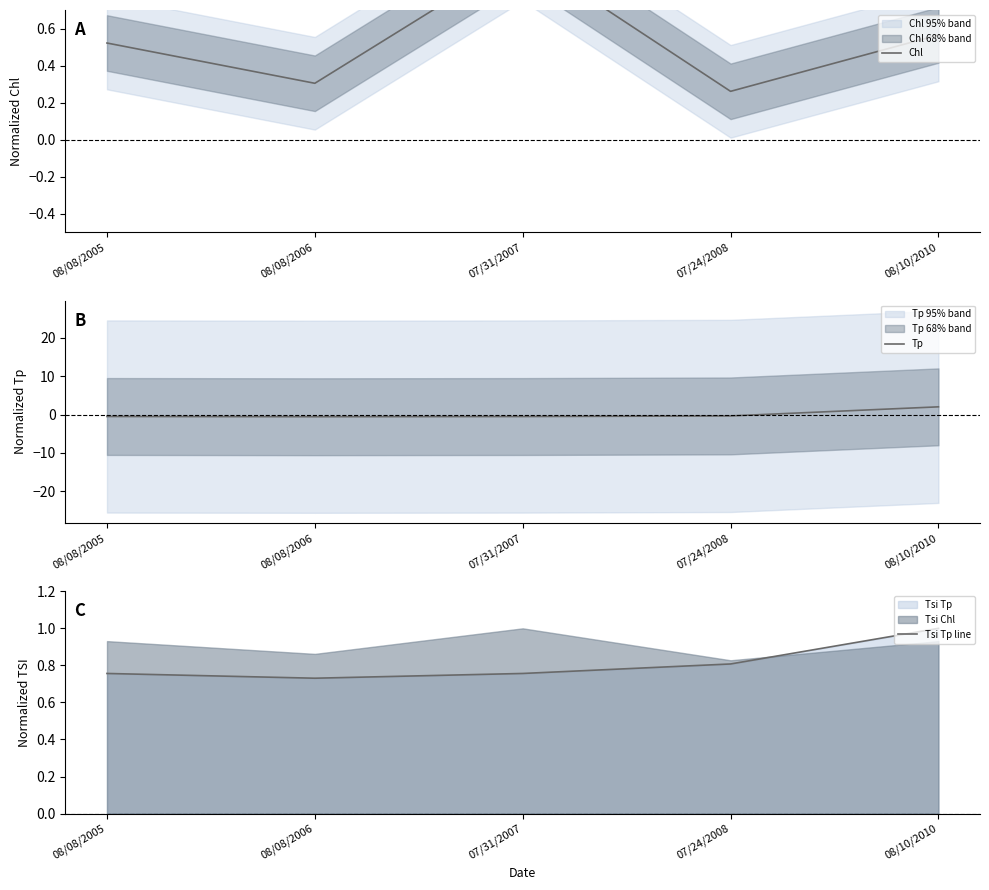

What are all the series names shown in the legend?

Chl, Tp, Tsi Tp line